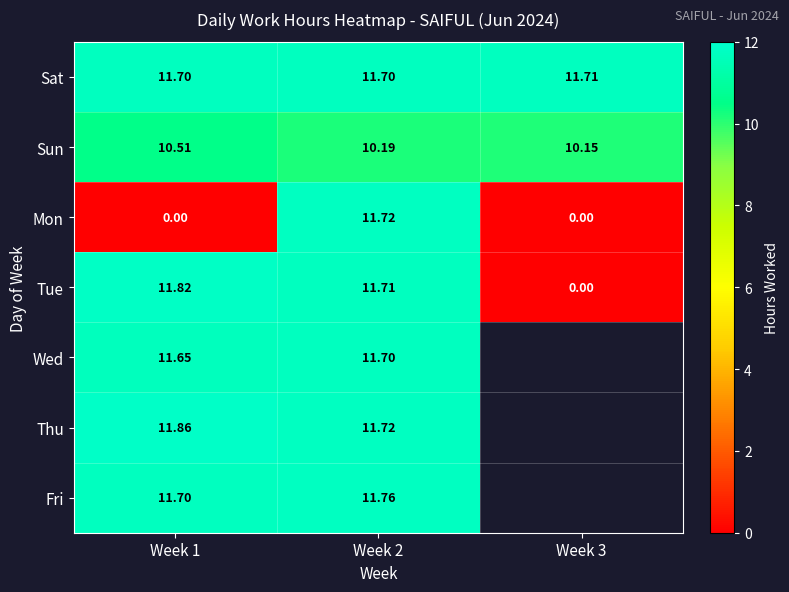

How many values in the Mon series exceed 0?

1